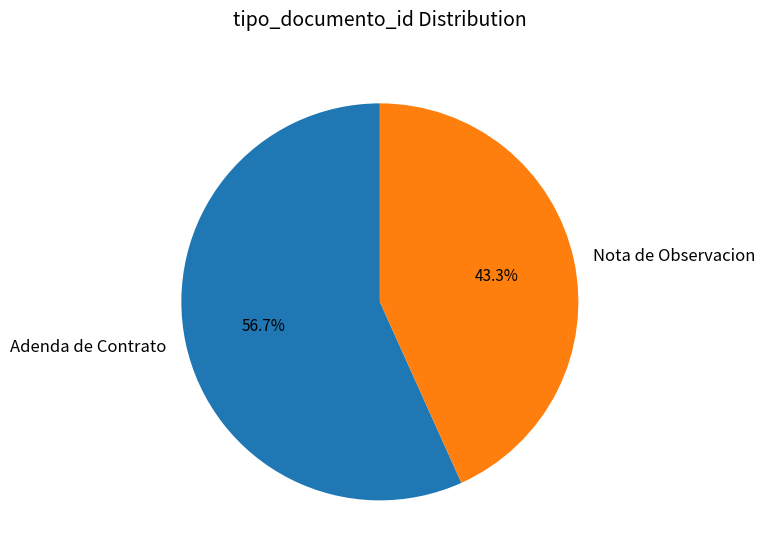

Rank the categories by value from lowest to highest.

Nota de Observacion, Adenda de Contrato